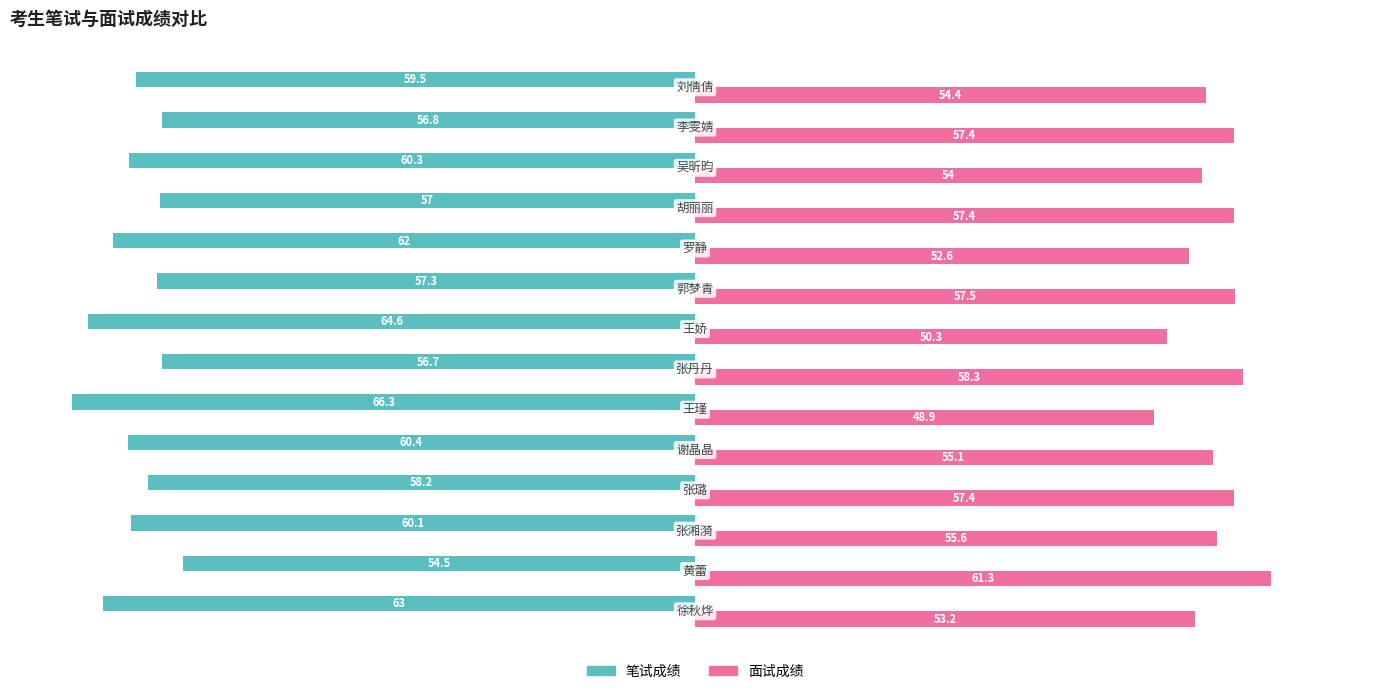

What are all the series names shown in the legend?

笔试成绩, 面试成绩